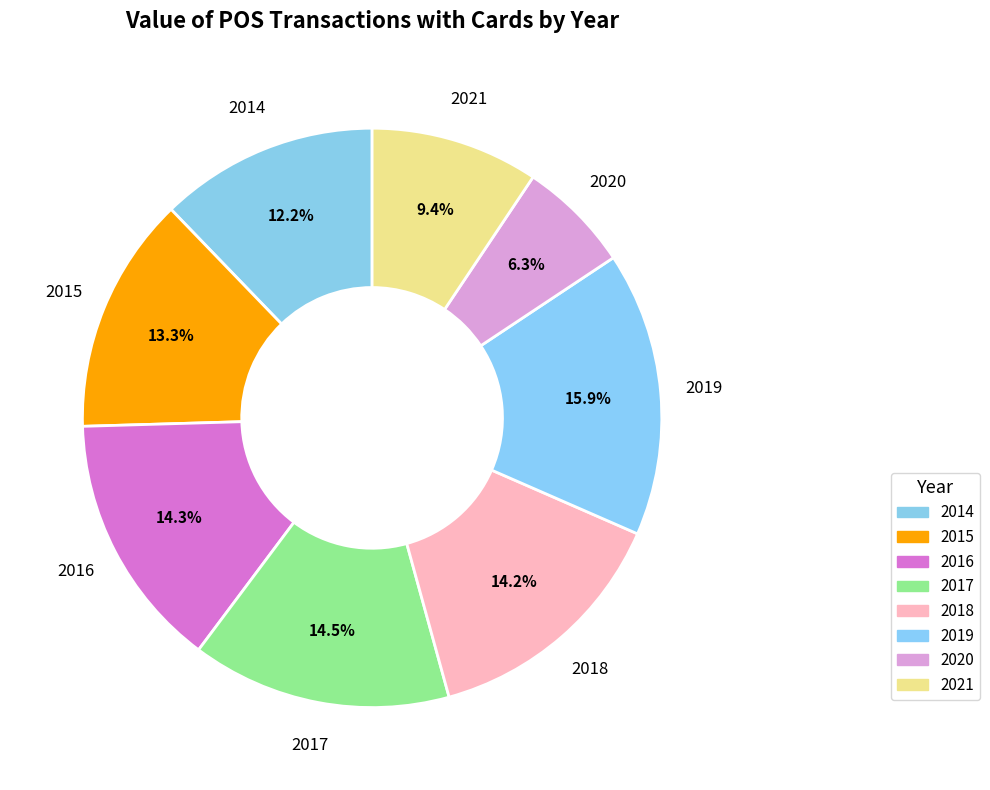

How many slices are in this pie chart?

8